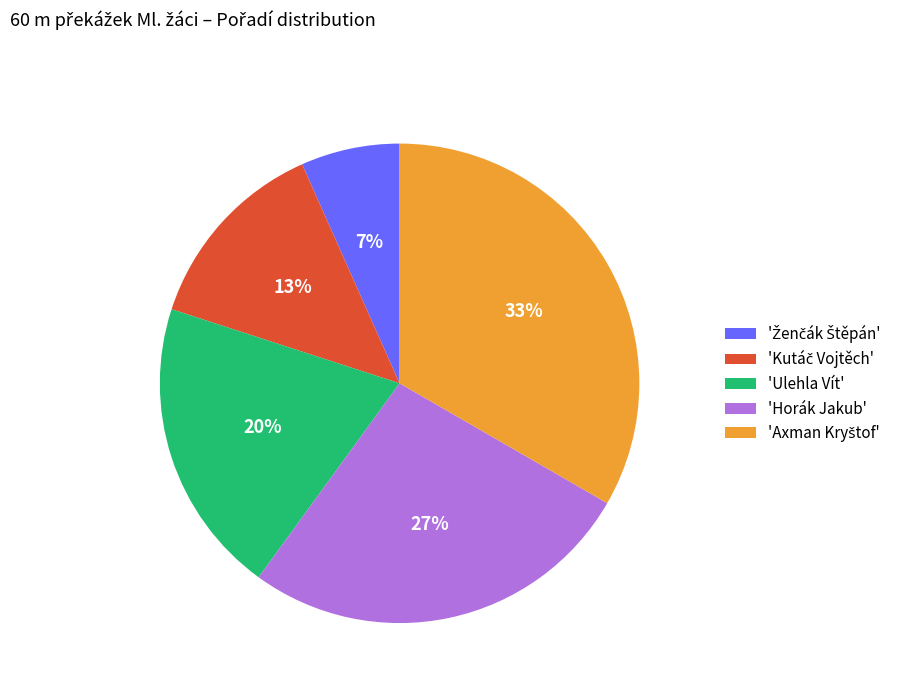

The 'Horák Jakub' slice represents 27% of the pie. True or false?

True